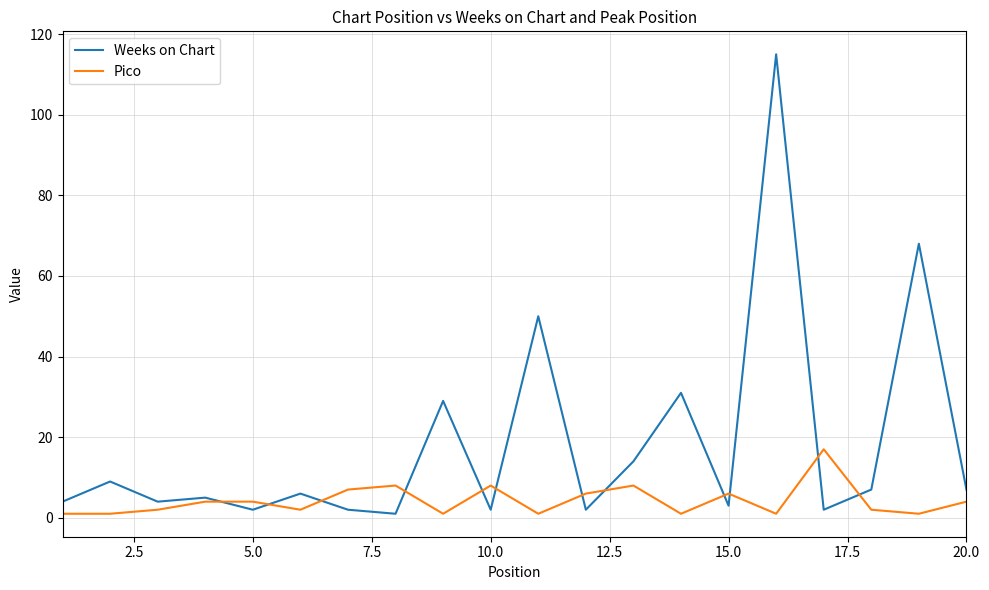

Which series has the largest total across all categories?

Weeks on Chart